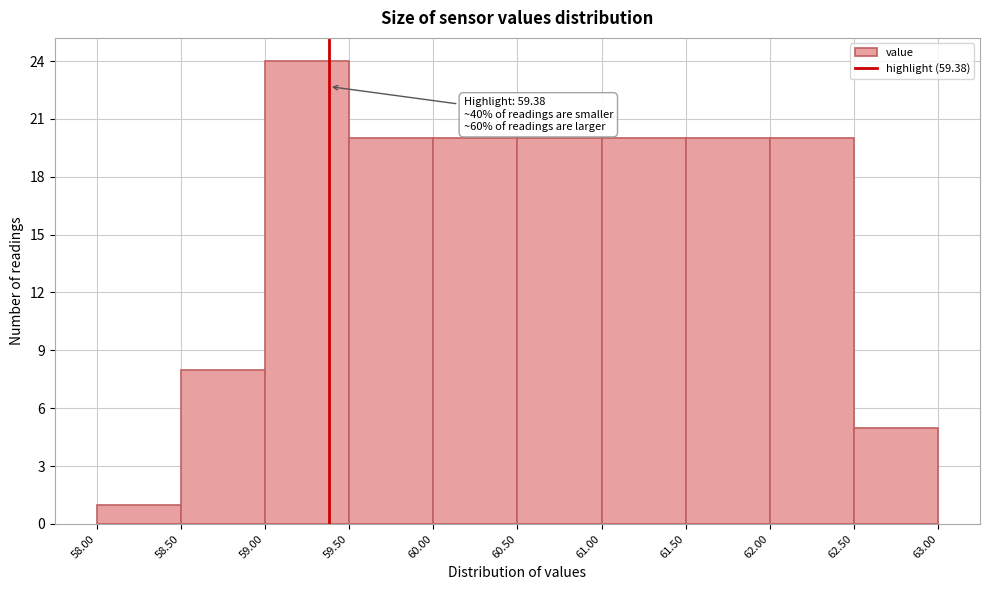

Which range on the x-axis has the tallest bar?

59.00 to 59.50